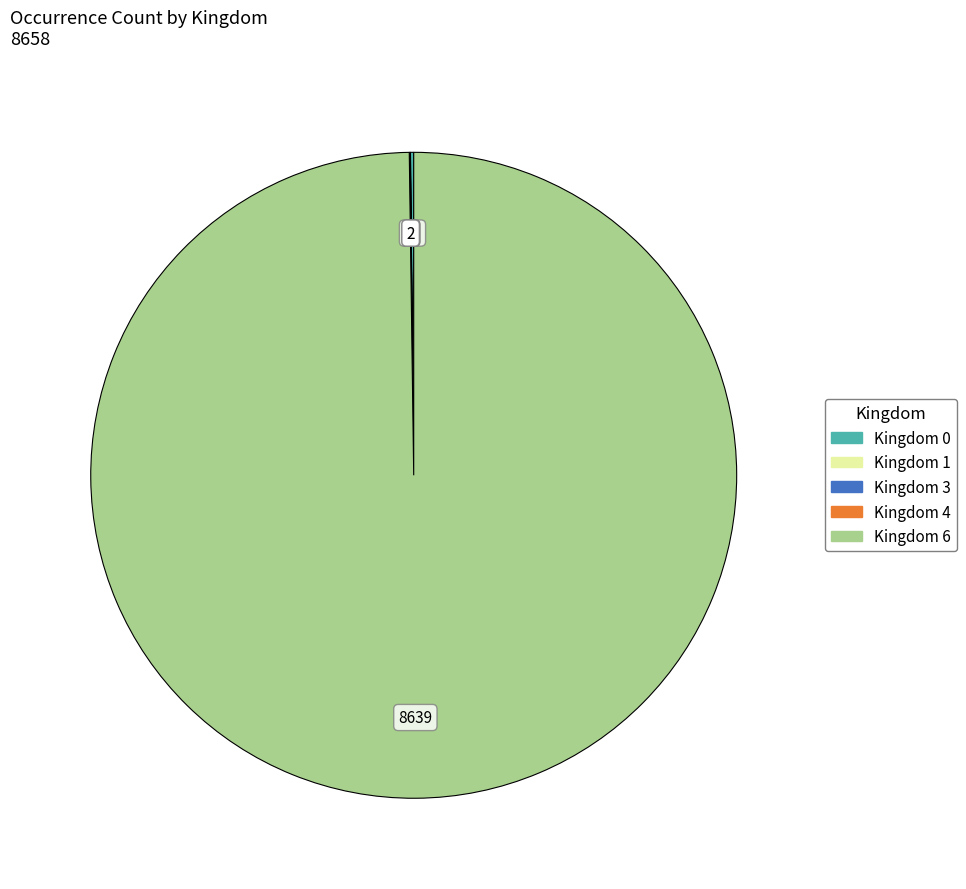

Does any single category account for the majority?

Yes